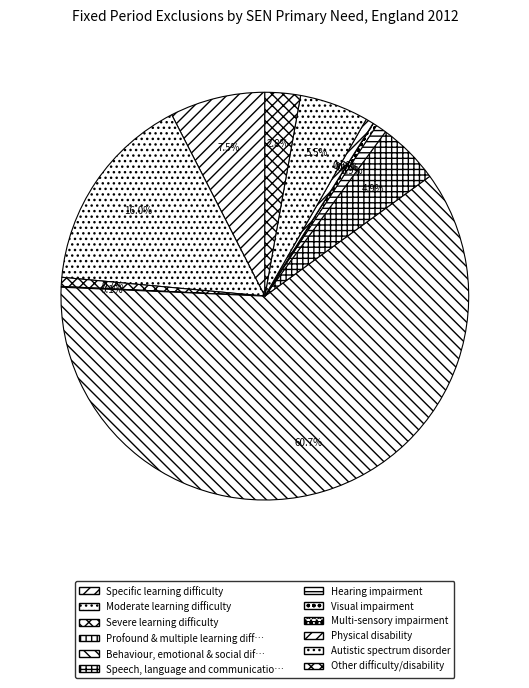

Which slice is the smallest?

Multi-sensory impairment